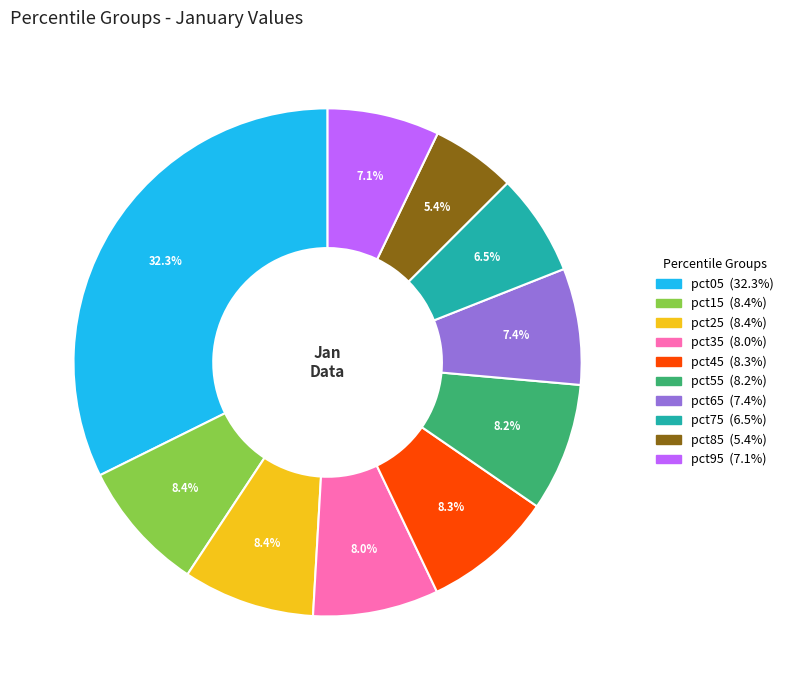

Which category has the smallest portion of the pie?

pct85